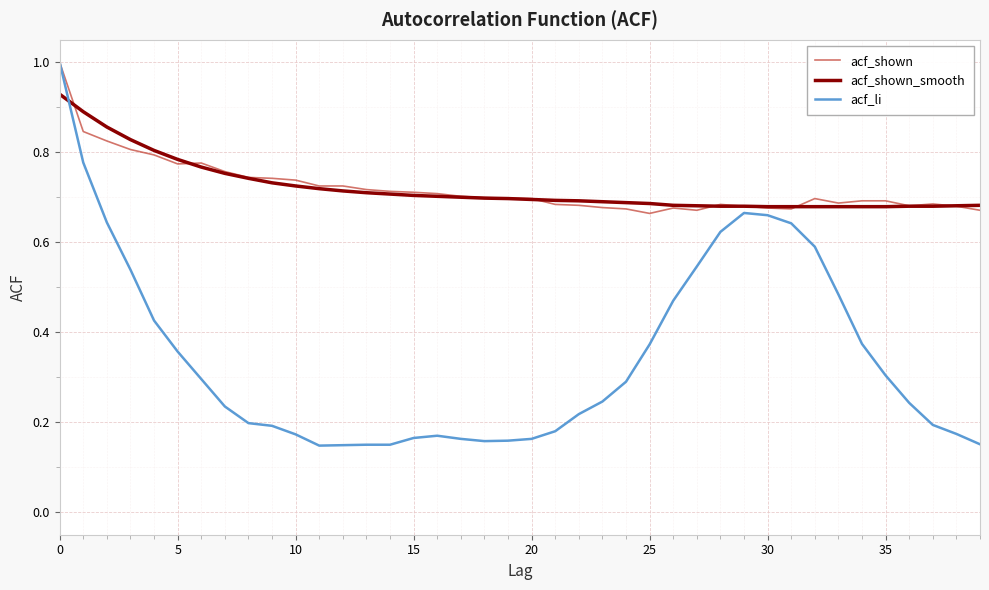

What is the maximum value shown in the chart?

1.0